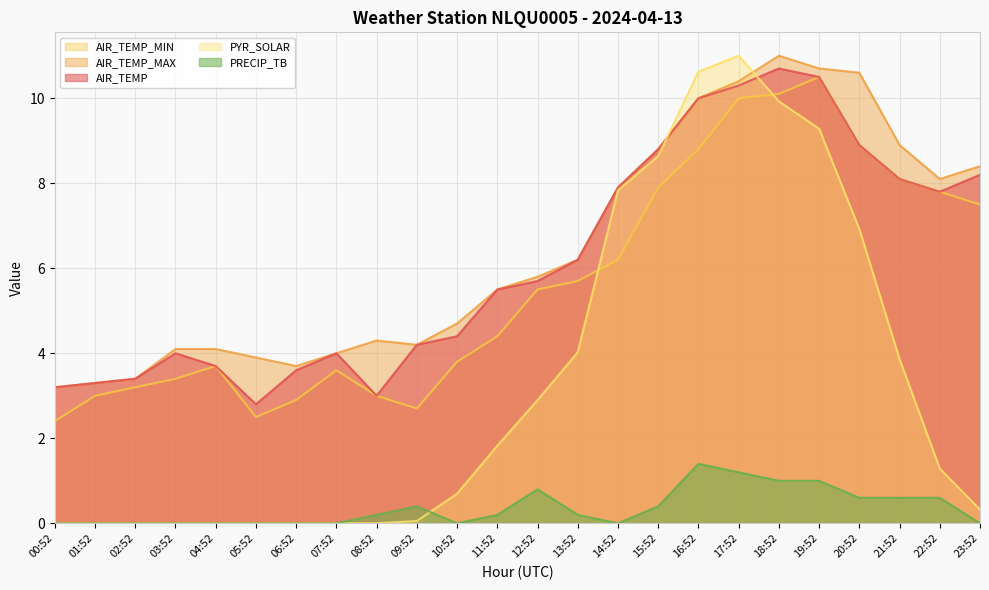

How many lines are shown in the chart?

5